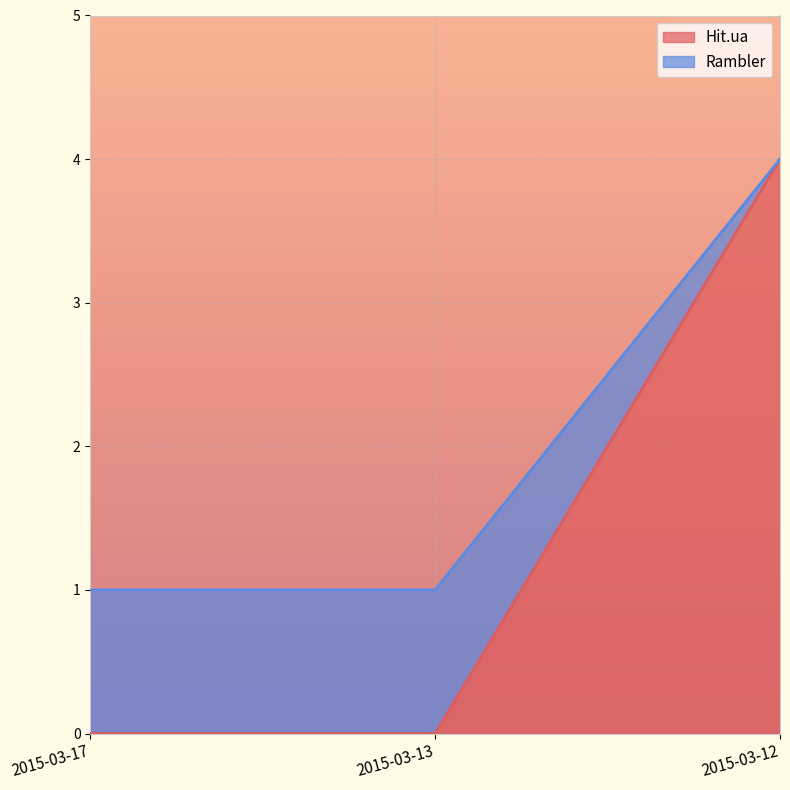

Is the value of Rambler at 2015-03-12 greater than the value of Hit.ua at 2015-03-12?

No